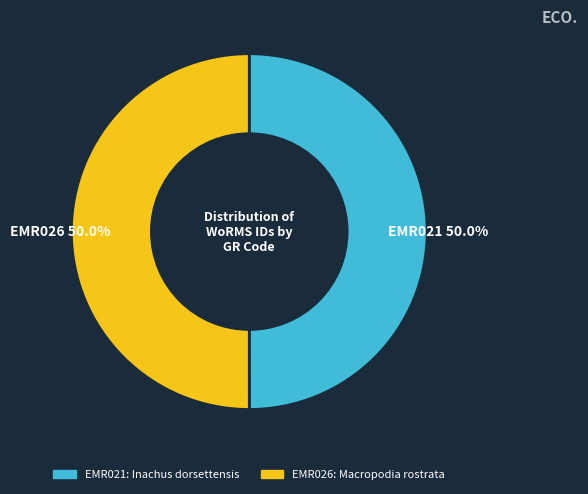

Is it true that EMR026 is 50% of the pie?

True